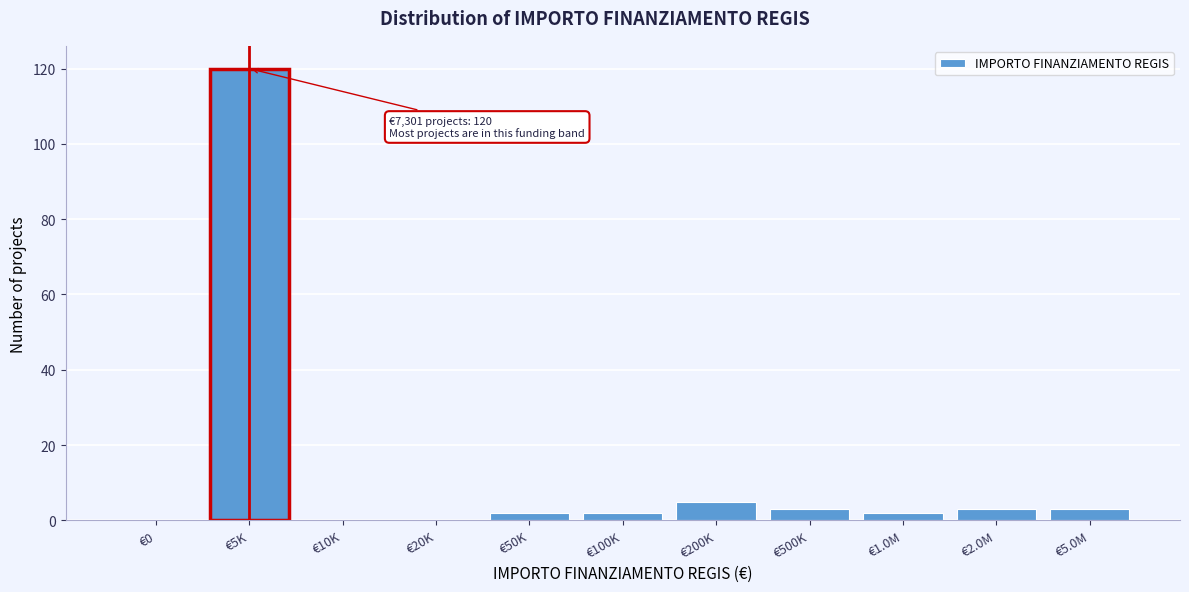

Reading left to right, list all the values displayed in this chart.

€0=0	€5K=120	€10K=0	€20K=0	€50K=2	€100K=2	€200K=5	€500K=3	€1.0M=2	€2.0M=3	€5.0M=3